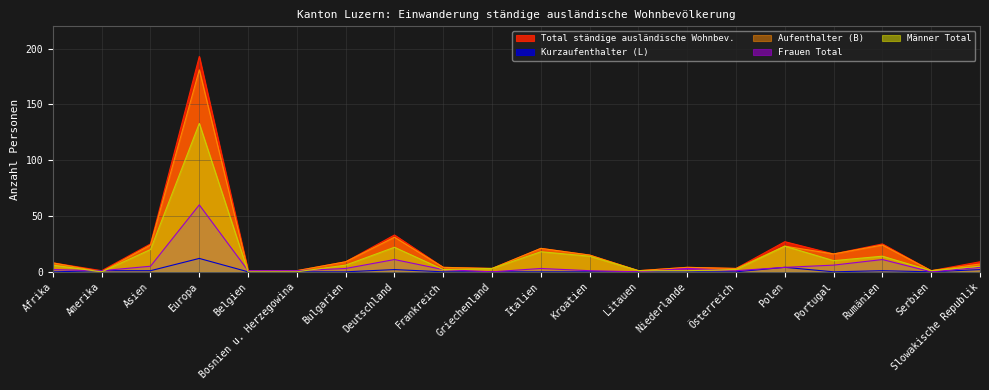

What are all the series names shown in the legend?

Total ständige ausländische Wohnbev., Kurzaufenthalter (L), Aufenthalter (B), Frauen Total, Männer Total